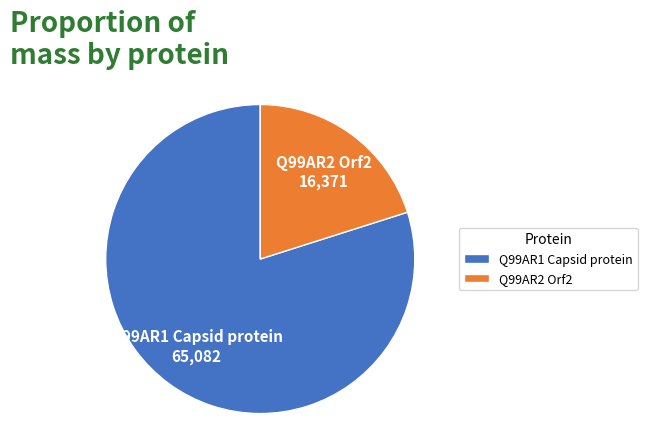

Is there any slice that represents more than half of the pie?

Yes